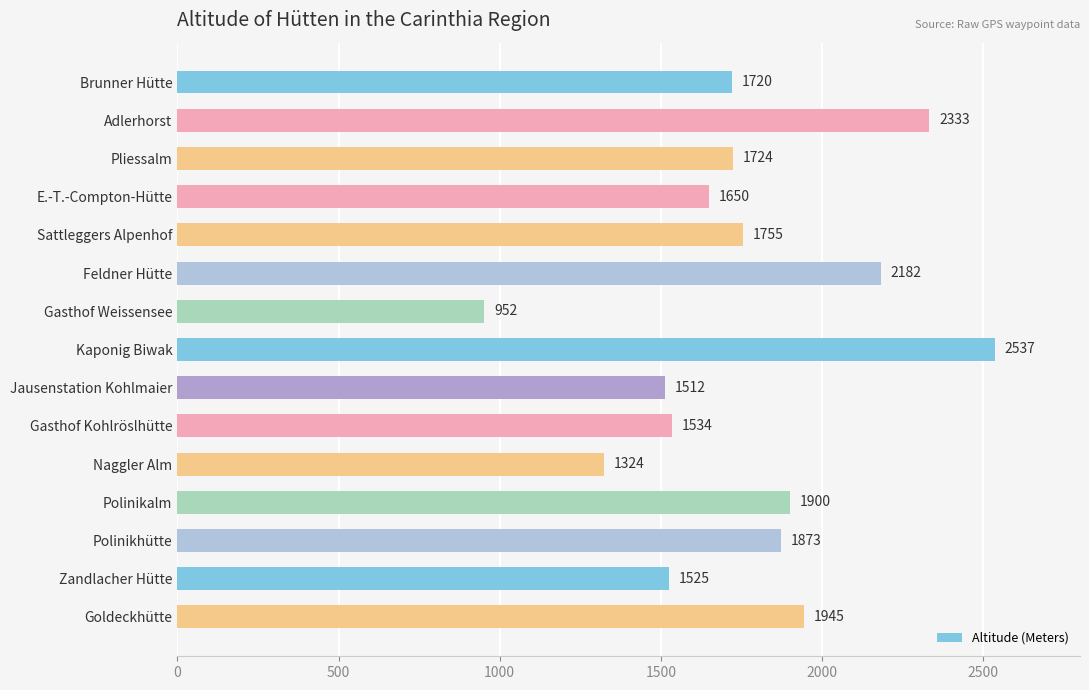

Where is the data nearest to the value 1744?

Sattleggers Alpenhof